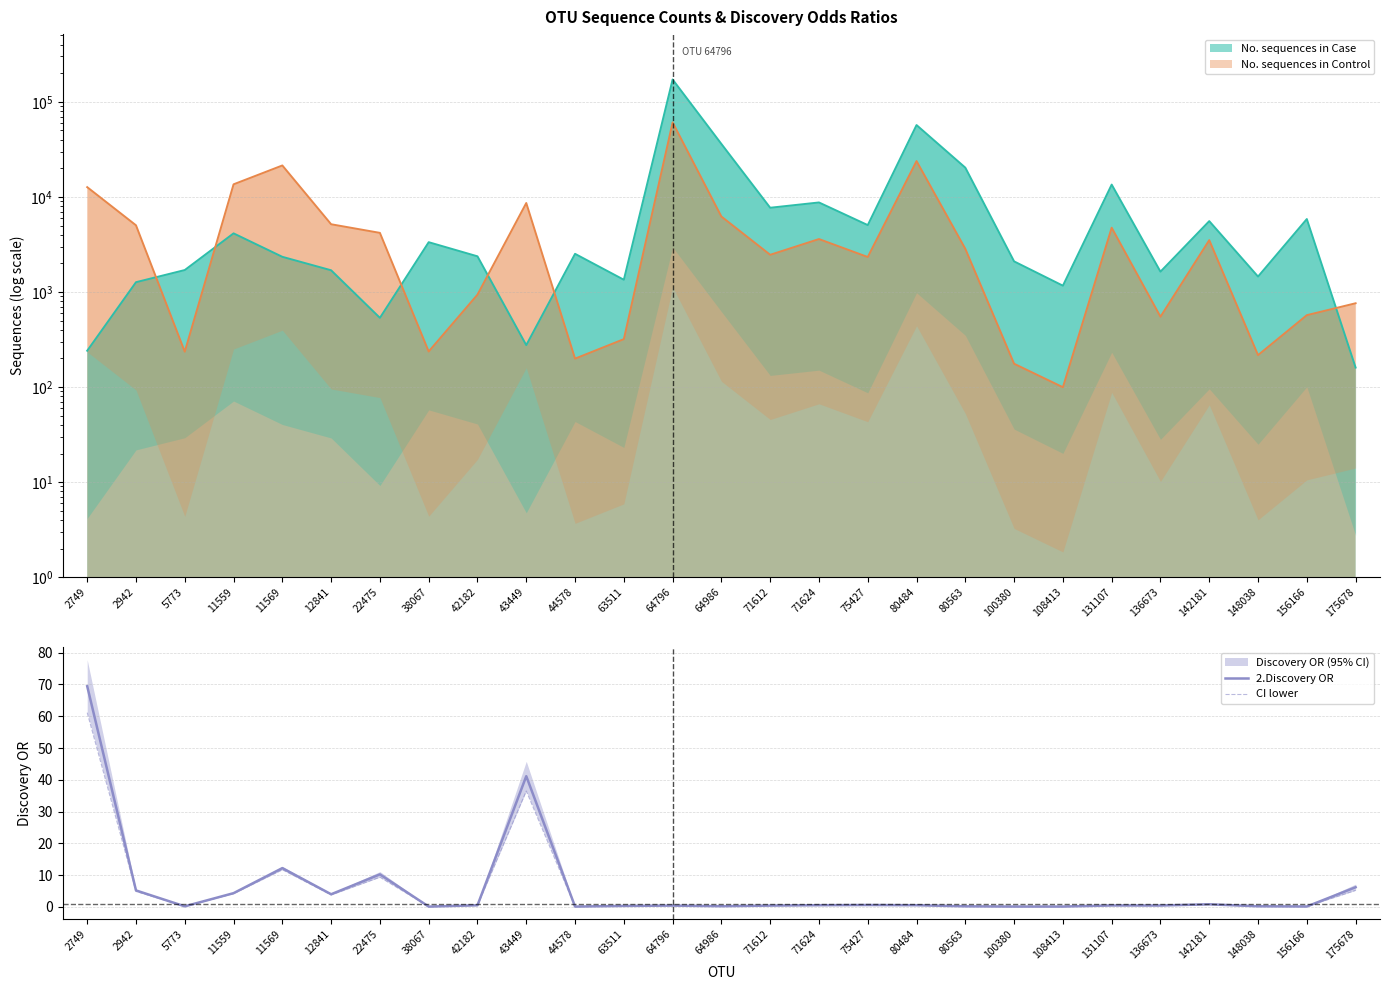

What is the difference between the second highest and minimum values in the CI lower series?

36.4